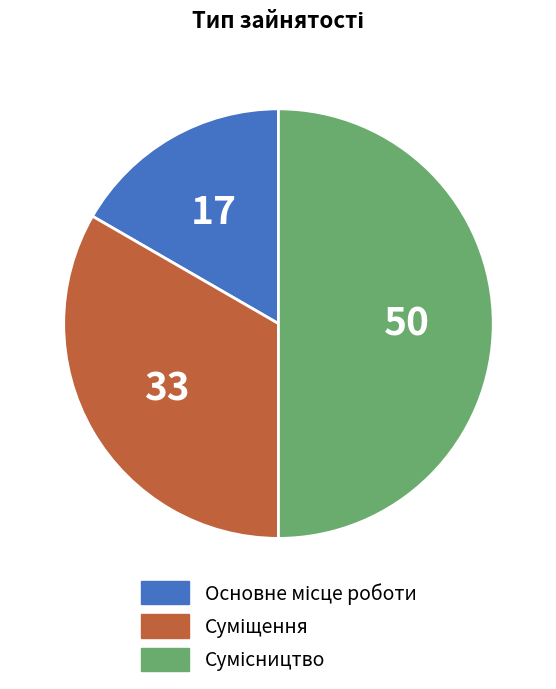

What is the change in value from Основне місце роботи to Сумісництво?

+2